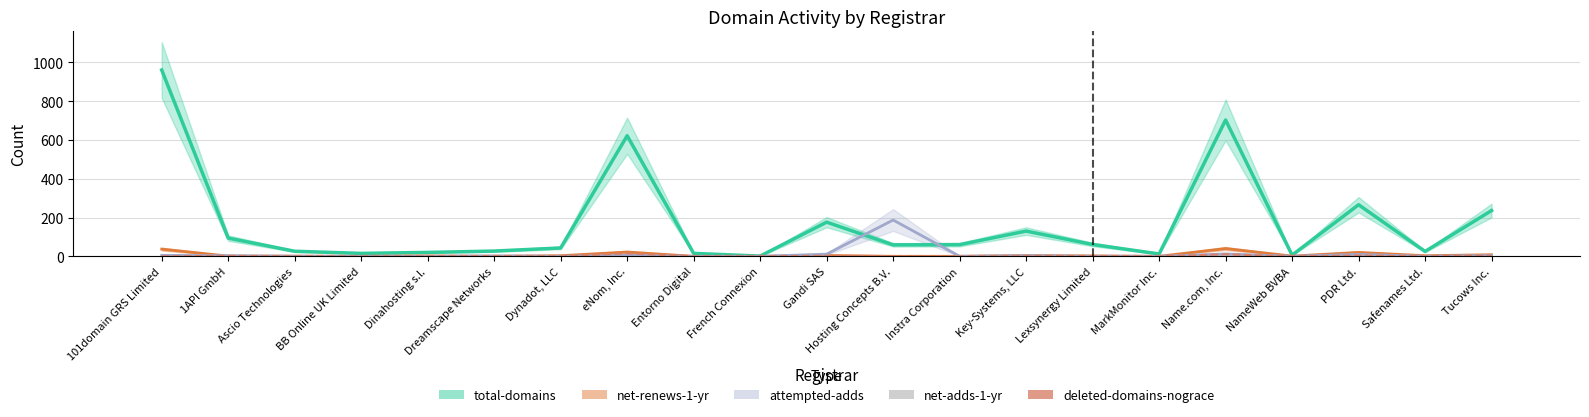

True or false: net-adds-1-yr has a value of 8 at Entorno Digital.

False